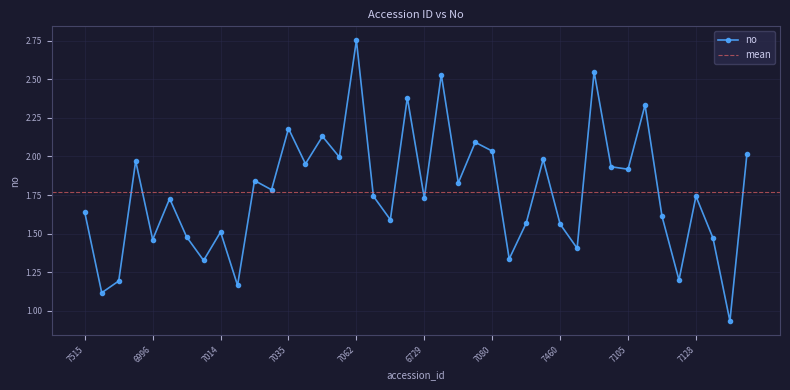

How many points are lower than both their immediate neighbors (excluding endpoints)?

15